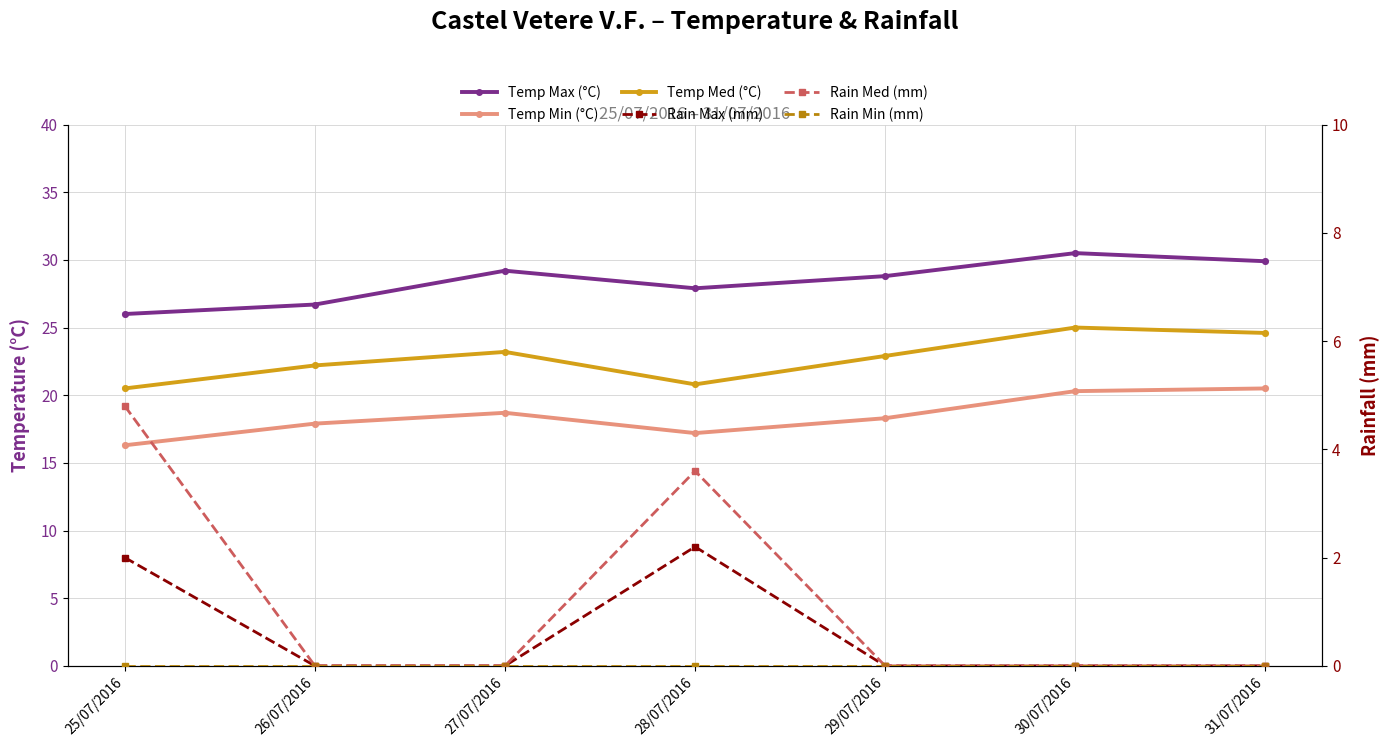

Which series has the largest total across all categories?

Temp Max (°C)